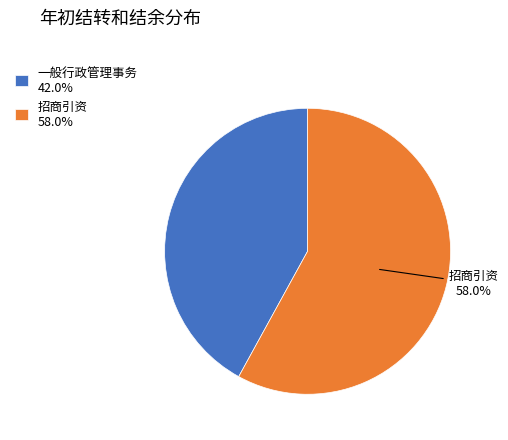

Count the number of slices in the pie.

2